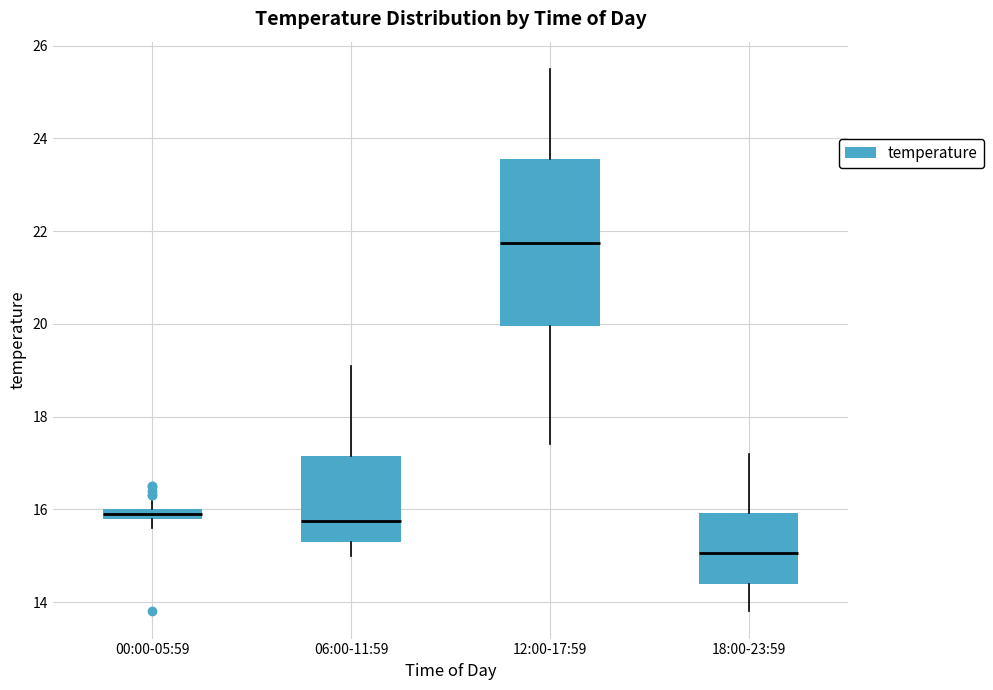

Which box's median line is the highest?

12:00-17:59